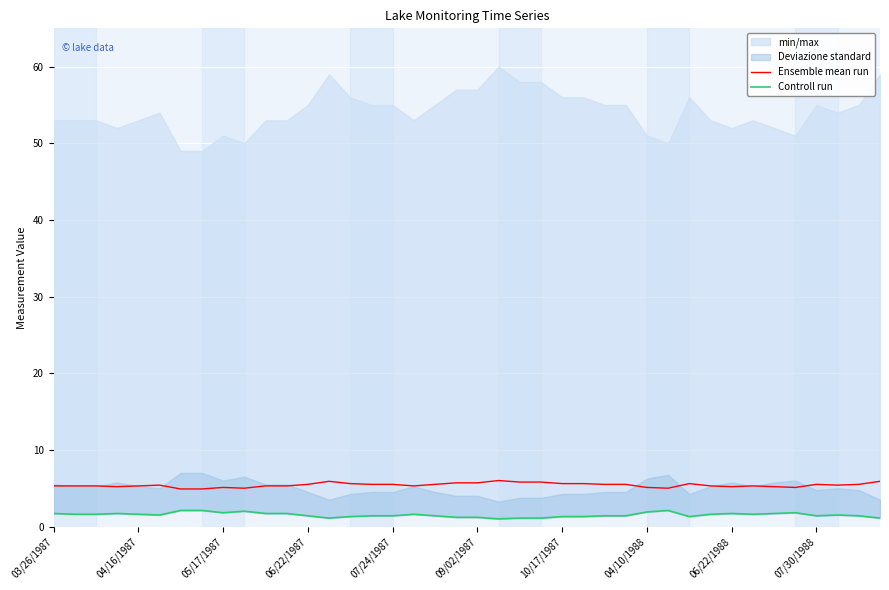

How many values in the Ensemble mean run series exceed 5?

36